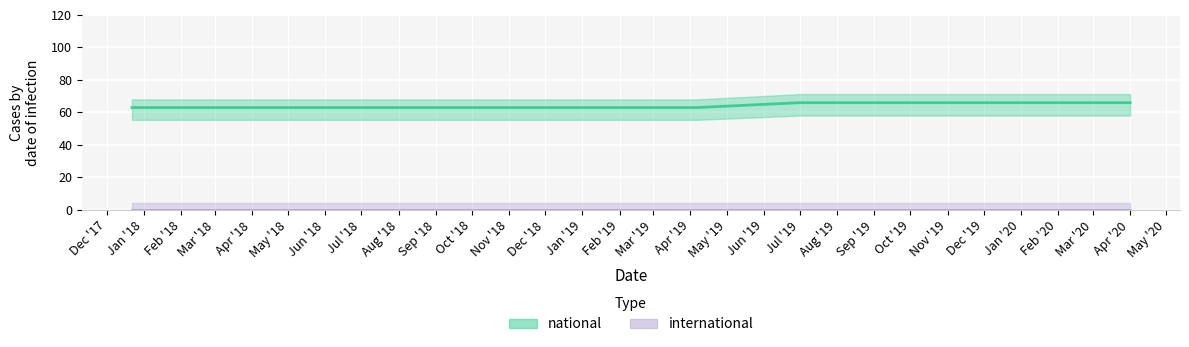

How many lines are shown in the chart?

1